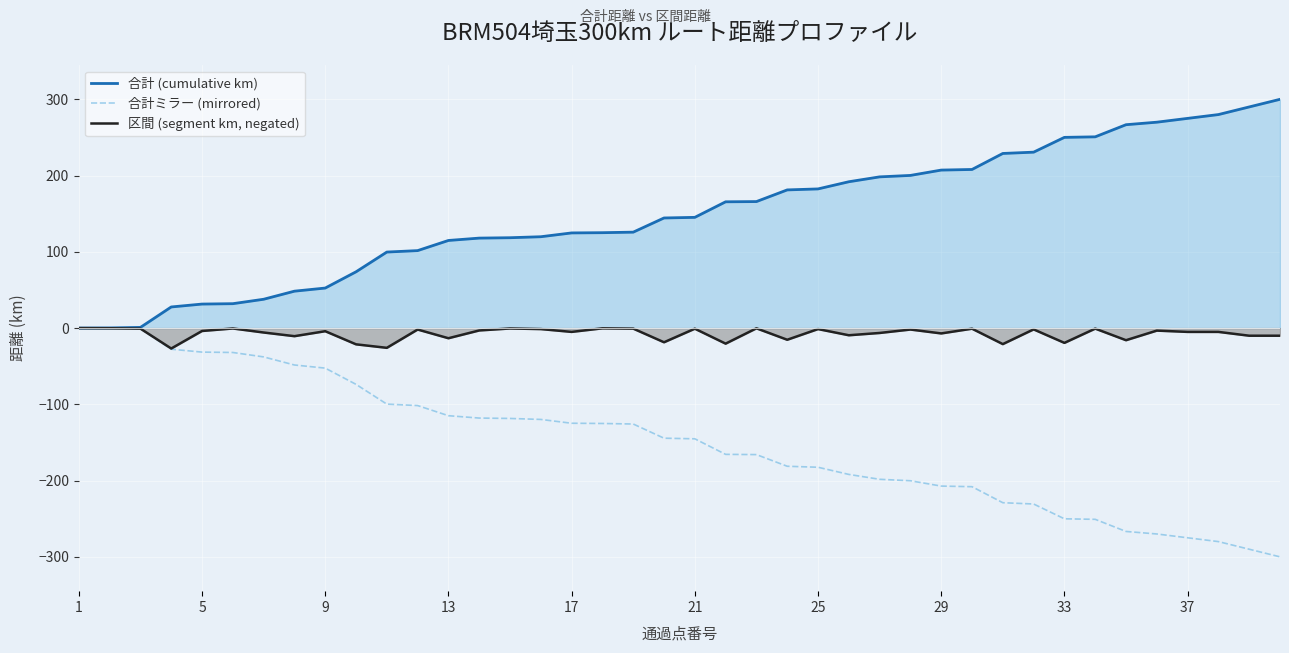

What is the lowest value of the 区間 (segment km, negated) series?

-26.8